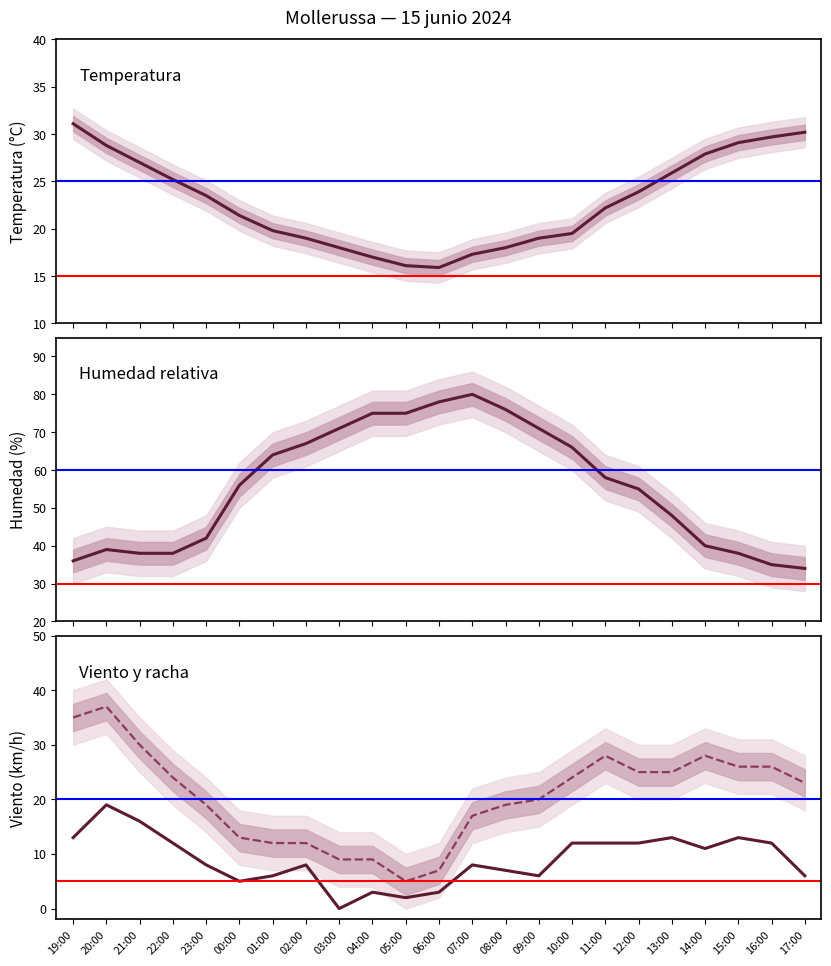

What position from the right is 17:00?

1